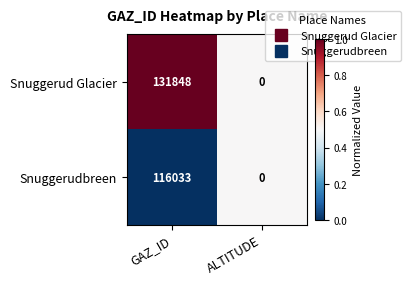

How many positive values does the Snuggerudbreen series have?

1